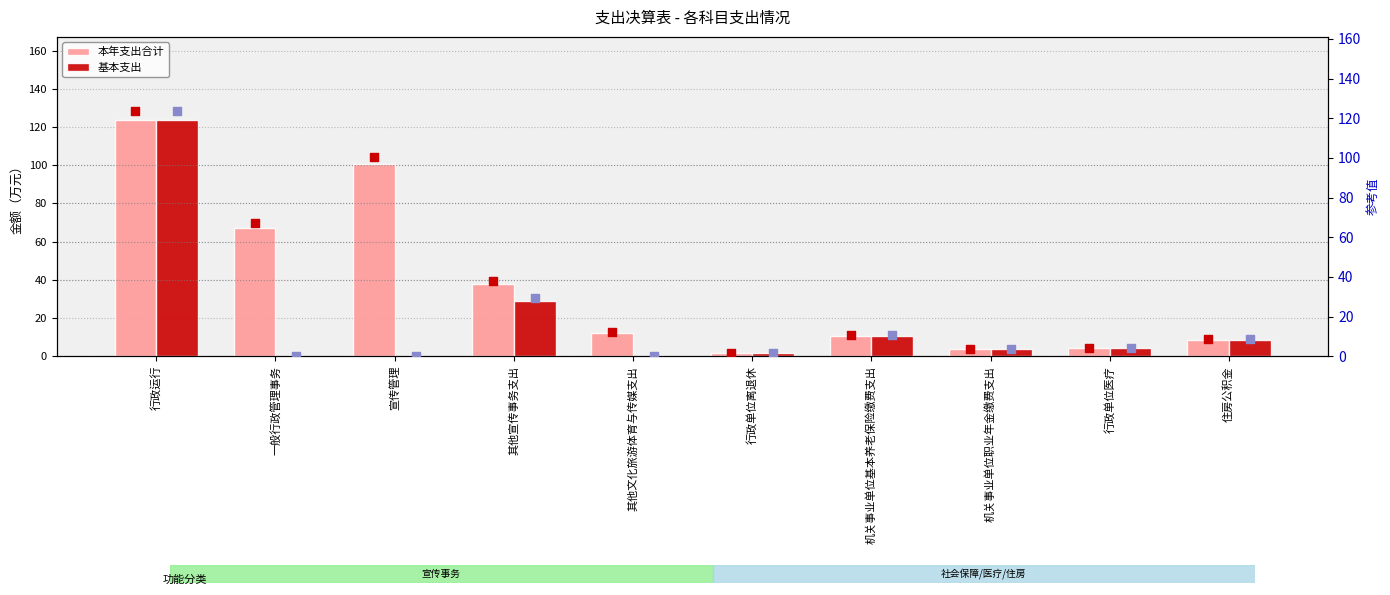

Which series contains the highest Y value?

本年支出合计